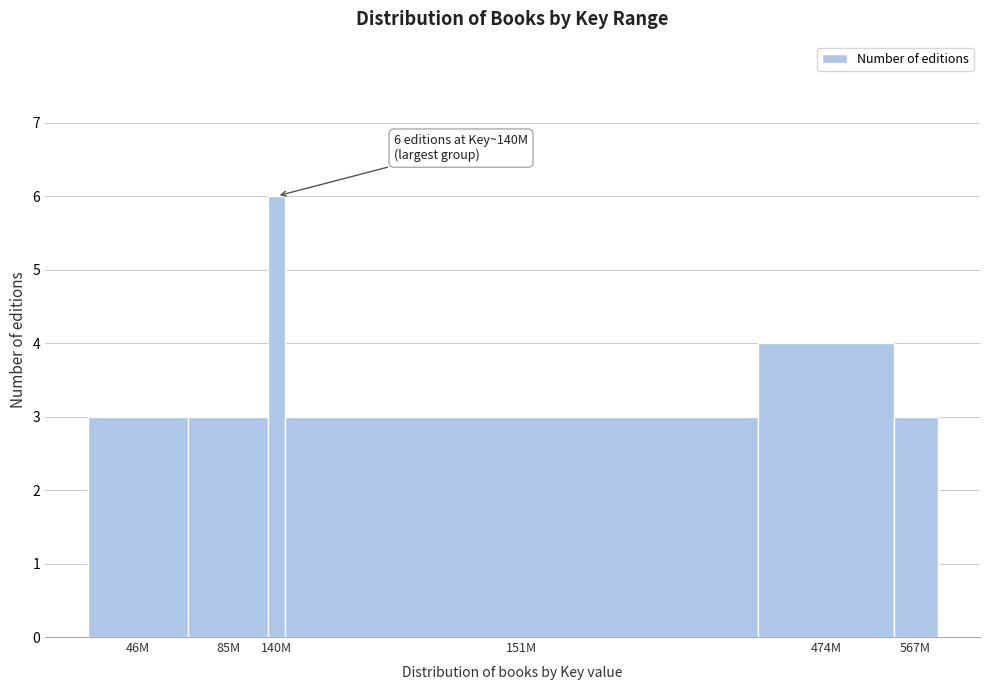

Reading left to right, extract all data points from this chart.

3	3	6	3	4	3